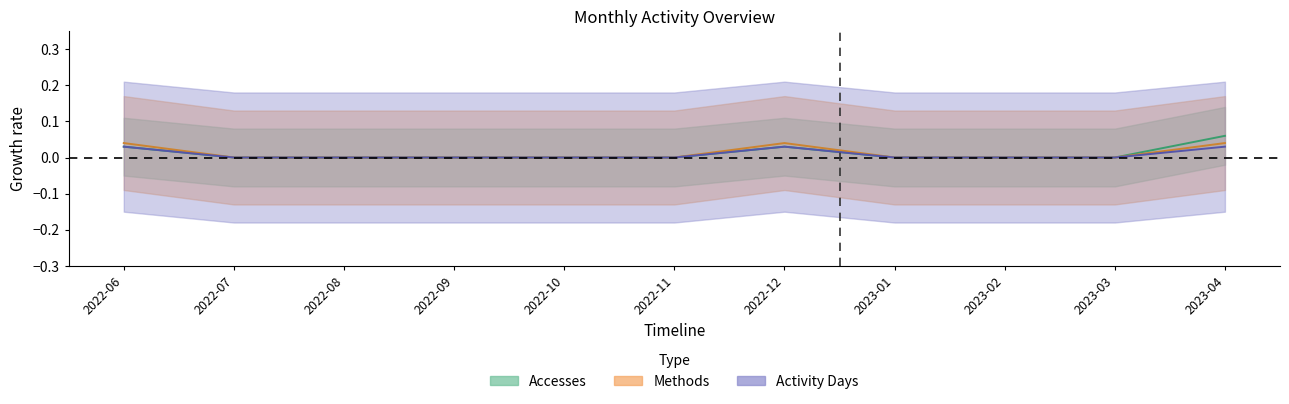

At which label is Activity Days closest to 0?

2022-07